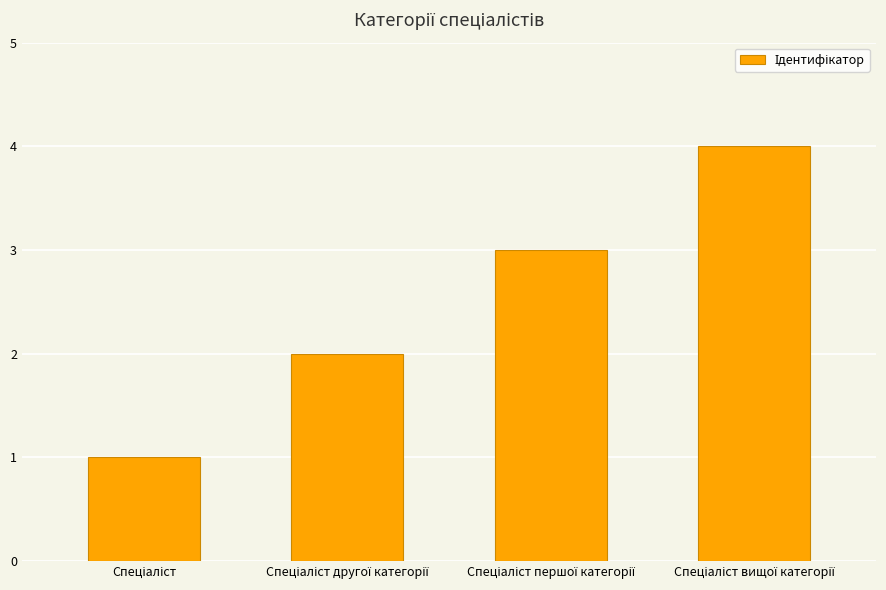

What is the sum of all values?

10